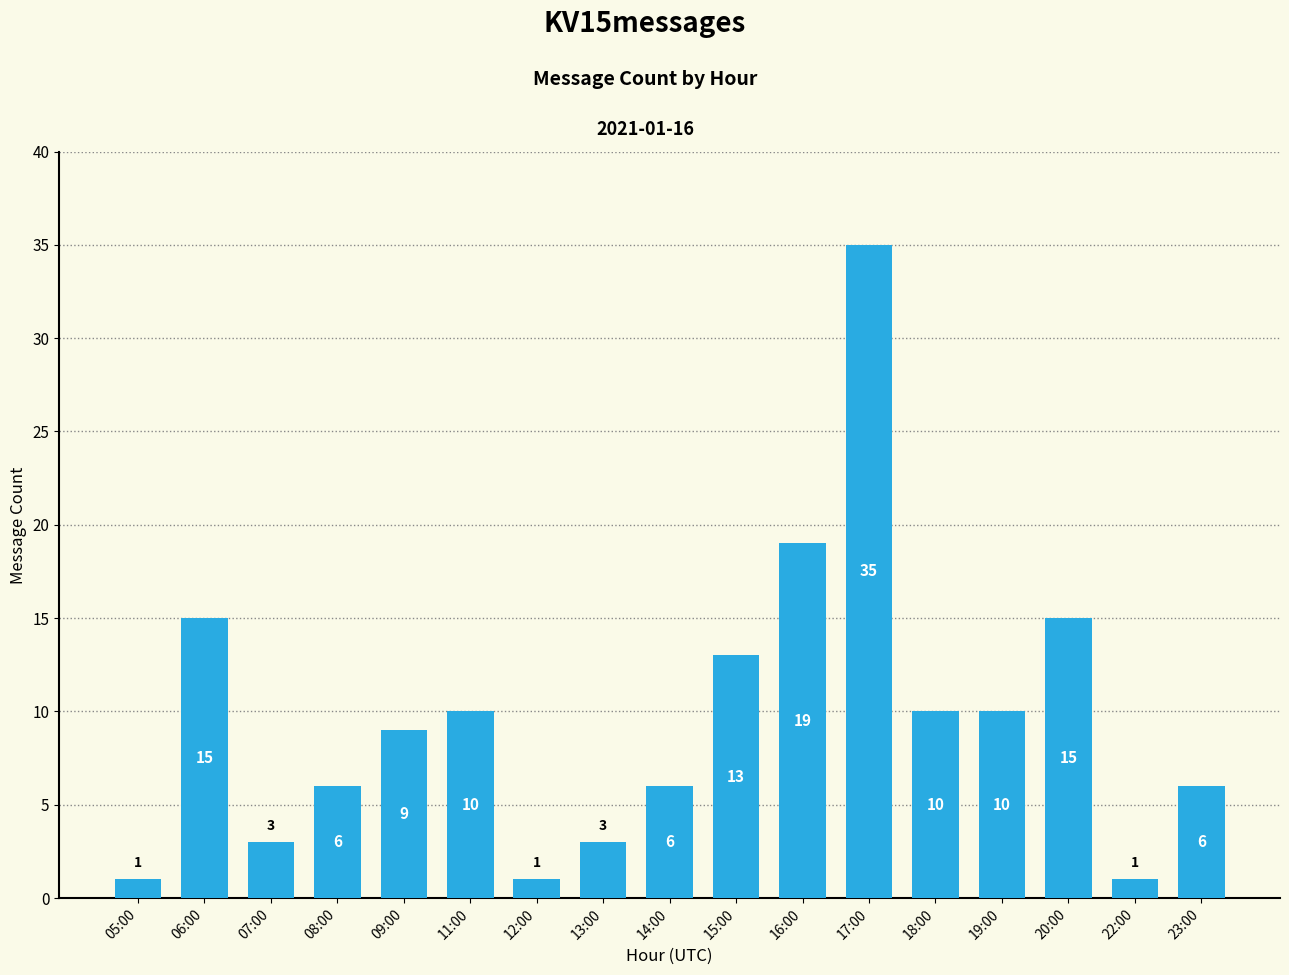

Where does the data first go above 9?

06:00